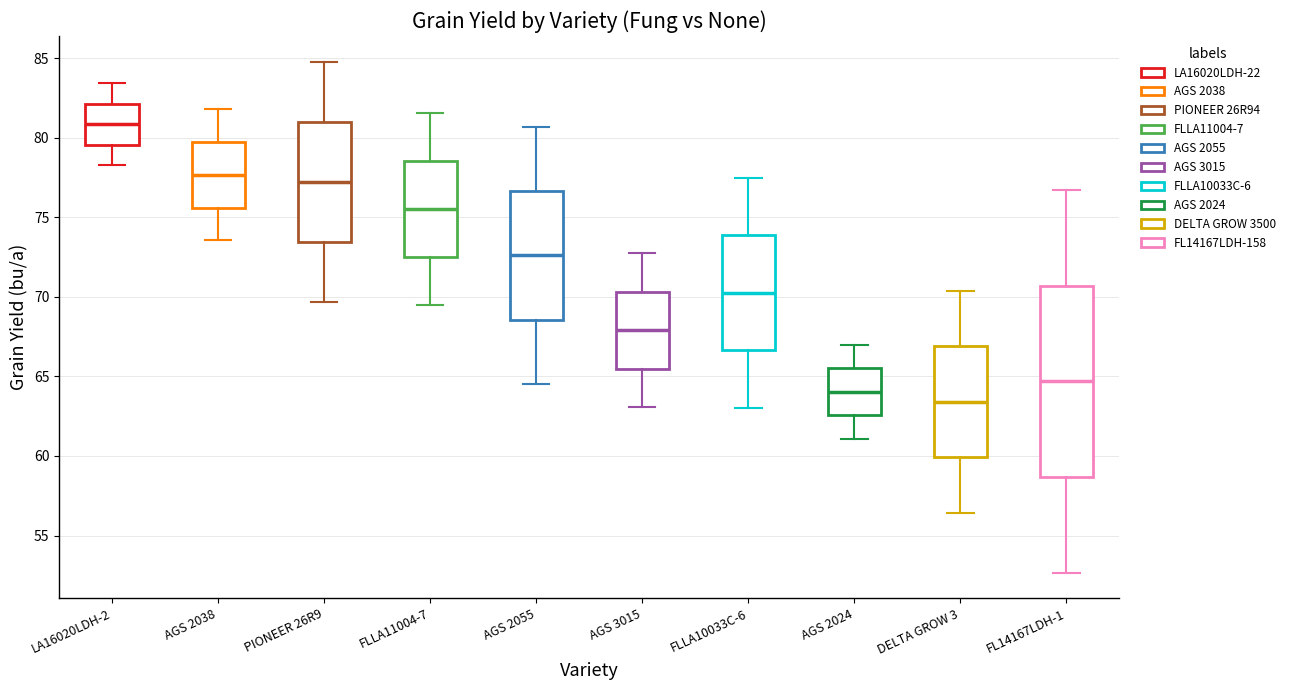

Reading left to right, transcribe this box plot: for each box, give where its median line is, the range the box spans, and where its two whiskers end, as read against the y-axis. The values are not printed on the chart, so give them approximately, as read against the axis.

LA16020LDH-2: median 81.0, box 79.5 to 82.0, whiskers 78.5 to 83.5
AGS 2038: median 77.5, box 75.5 to 79.5, whiskers 73.5 to 82.0
PIONEER 26R9: median 77.0, box 73.5 to 81.0, whiskers 69.5 to 85.0
FLLA11004-7: median 75.5, box 72.5 to 78.5, whiskers 69.5 to 81.5
AGS 2055: median 72.5, box 68.5 to 76.5, whiskers 64.5 to 80.5
AGS 3015: median 68.0, box 65.5 to 70.5, whiskers 63.0 to 72.5
FLLA10033C-6: median 70.5, box 66.5 to 74.0, whiskers 63.0 to 77.5
AGS 2024: median 64.0, box 62.5 to 65.5, whiskers 61.0 to 67.0
DELTA GROW 3: median 63.5, box 60.0 to 67.0, whiskers 56.5 to 70.5
FL14167LDH-1: median 64.5, box 58.5 to 70.5, whiskers 52.5 to 76.5